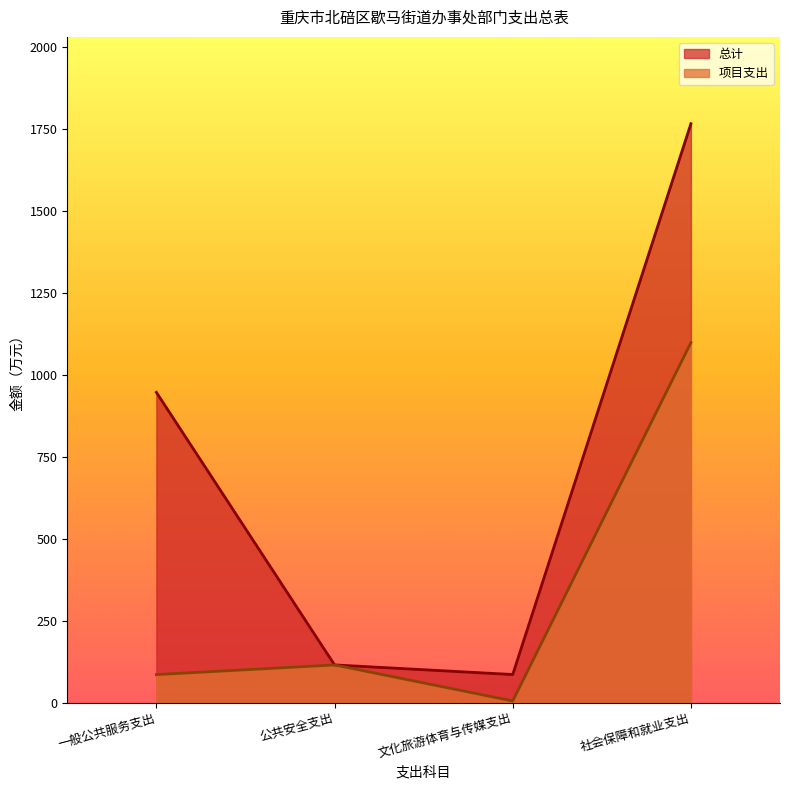

Which has a higher value, 一般公共服务支出 or 公共安全支出?

一般公共服务支出